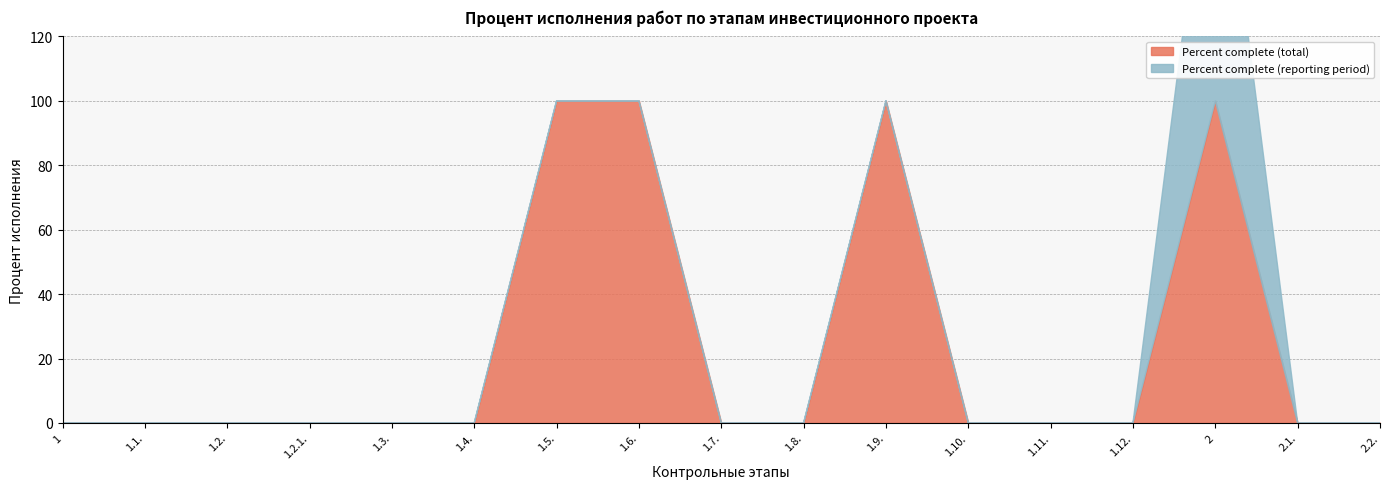

What is the total value across all series at 2?

200